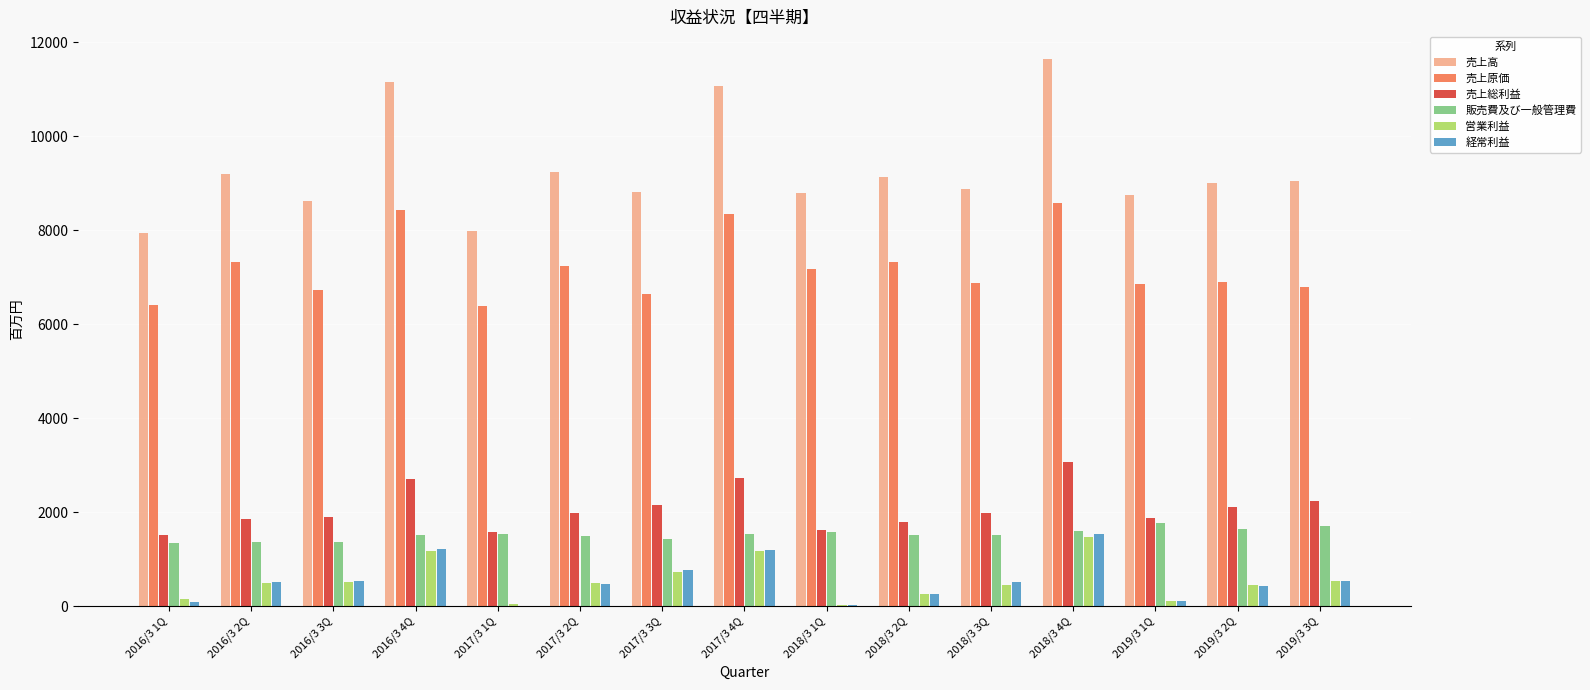

Which series changed the most between 2018/3 4Q and 2019/3 2Q?

売上高